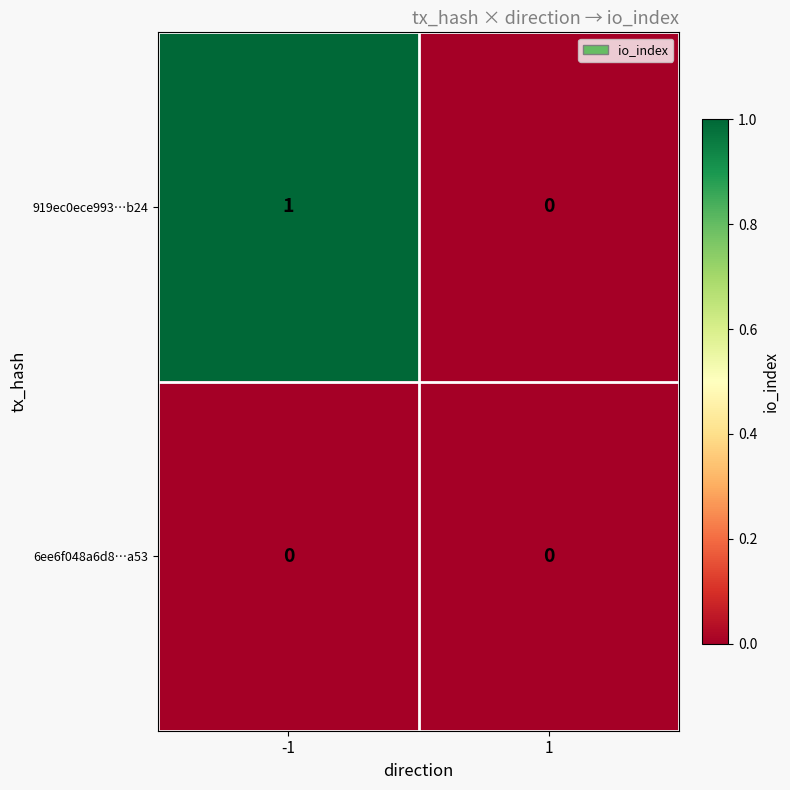

Rank the series by their average value, from lowest to highest.

6ee6f048a6d8…a53, 919ec0ece993…b24